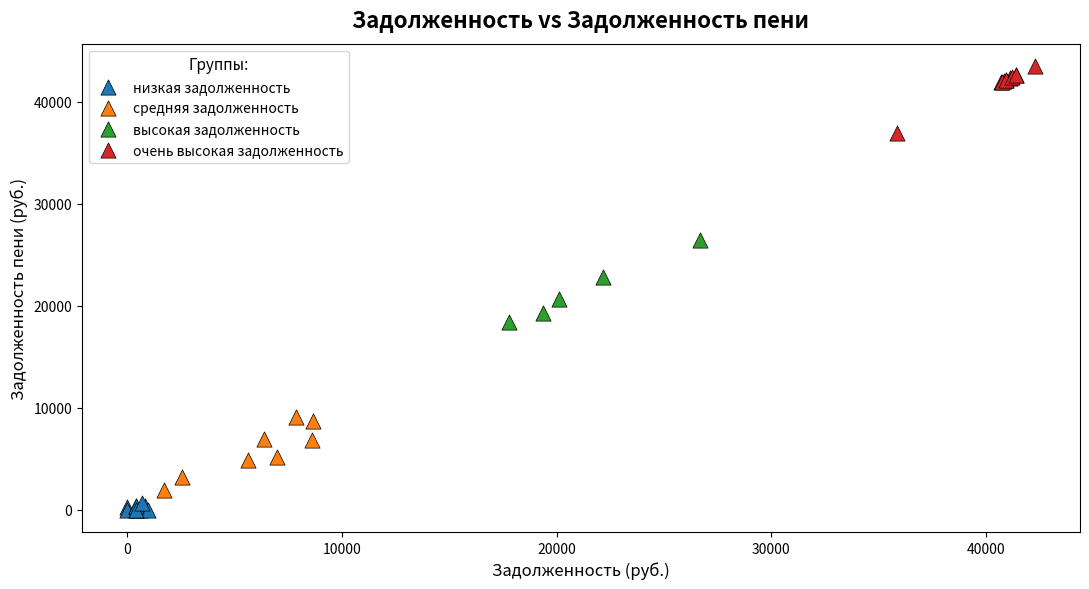

Which series contains the highest Y value?

очень высокая задолженность